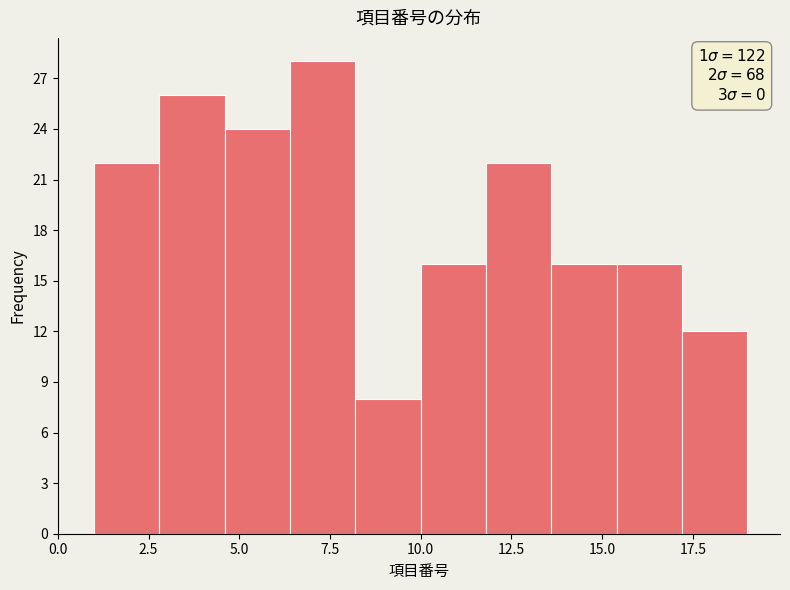

Read against the x-axis, roughly where is the centre of the tallest bar?

7.5